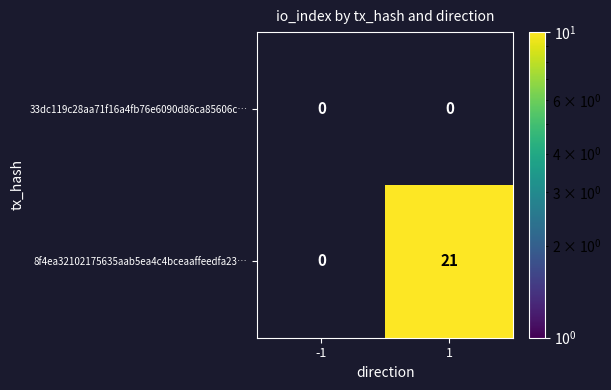

List the series in order of their peak value, lowest first.

33dc119c28aa71f16a4fb76e6090d86ca85606c…, 8f4ea32102175635aab5ea4c4bceaaffeedfa23…